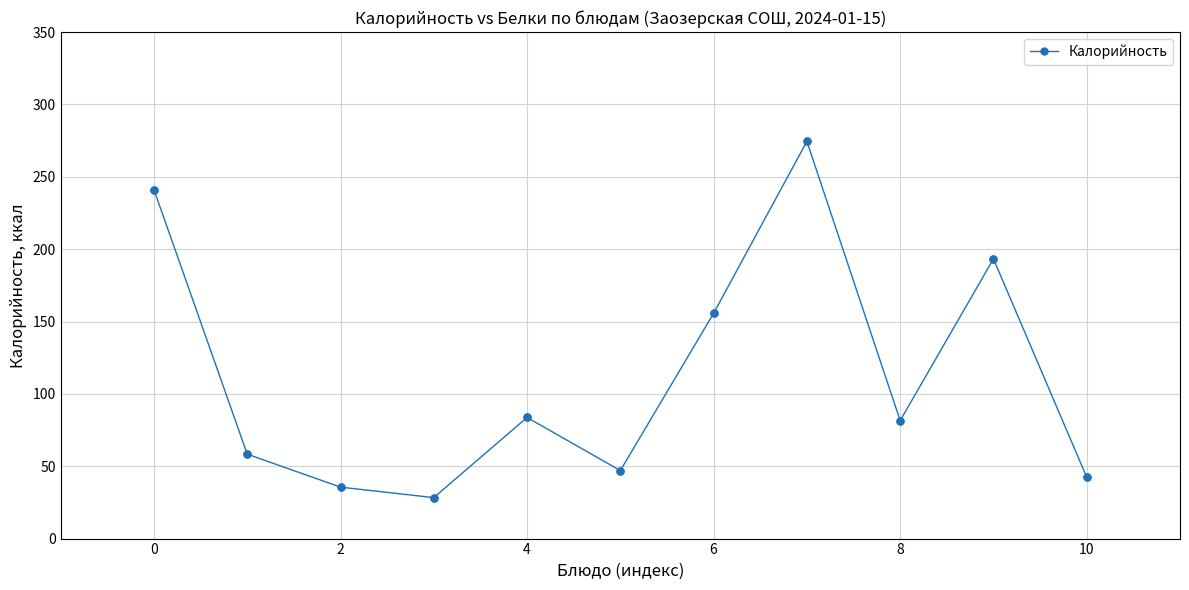

True or false: the data has more than 2 interior local peaks.

True